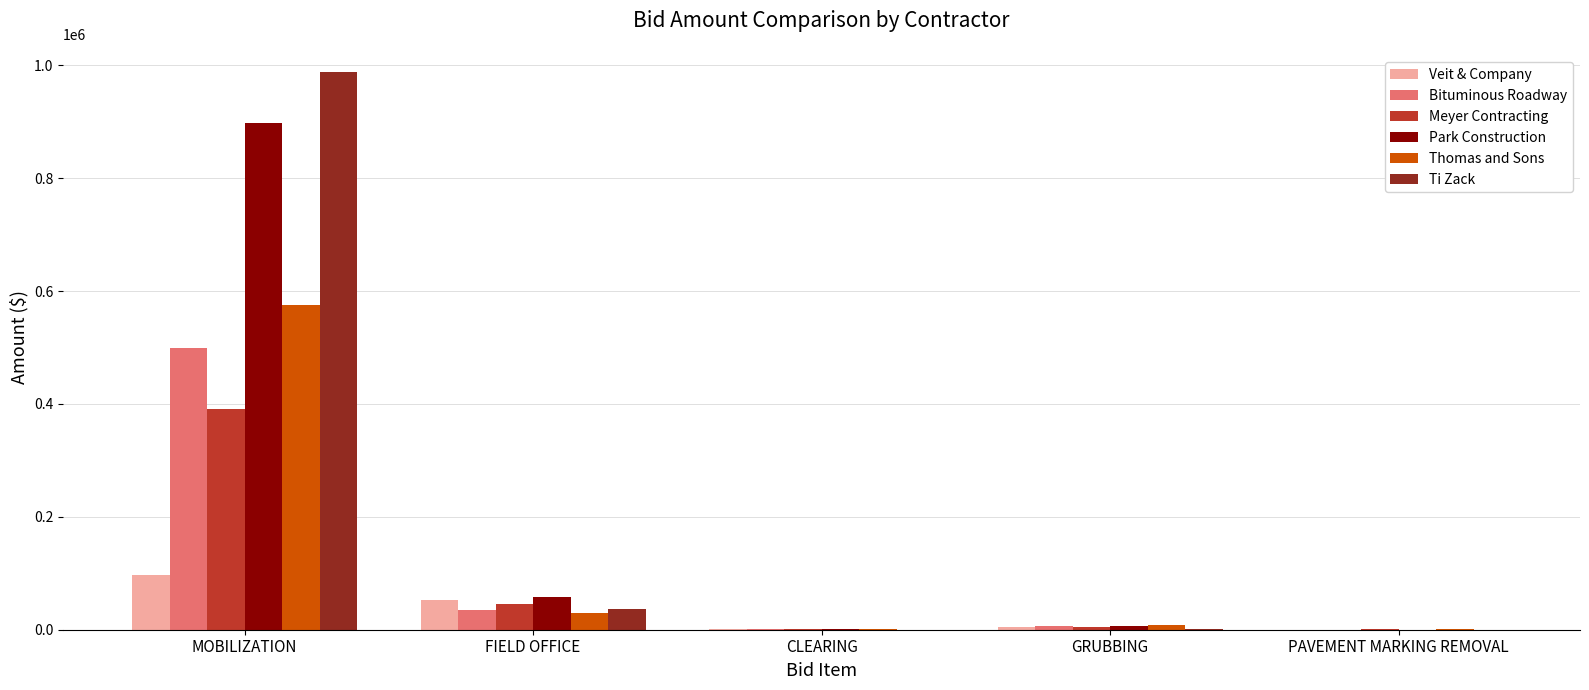

The Thomas and Sons series shows 30000.0 at FIELD OFFICE. True or false?

True